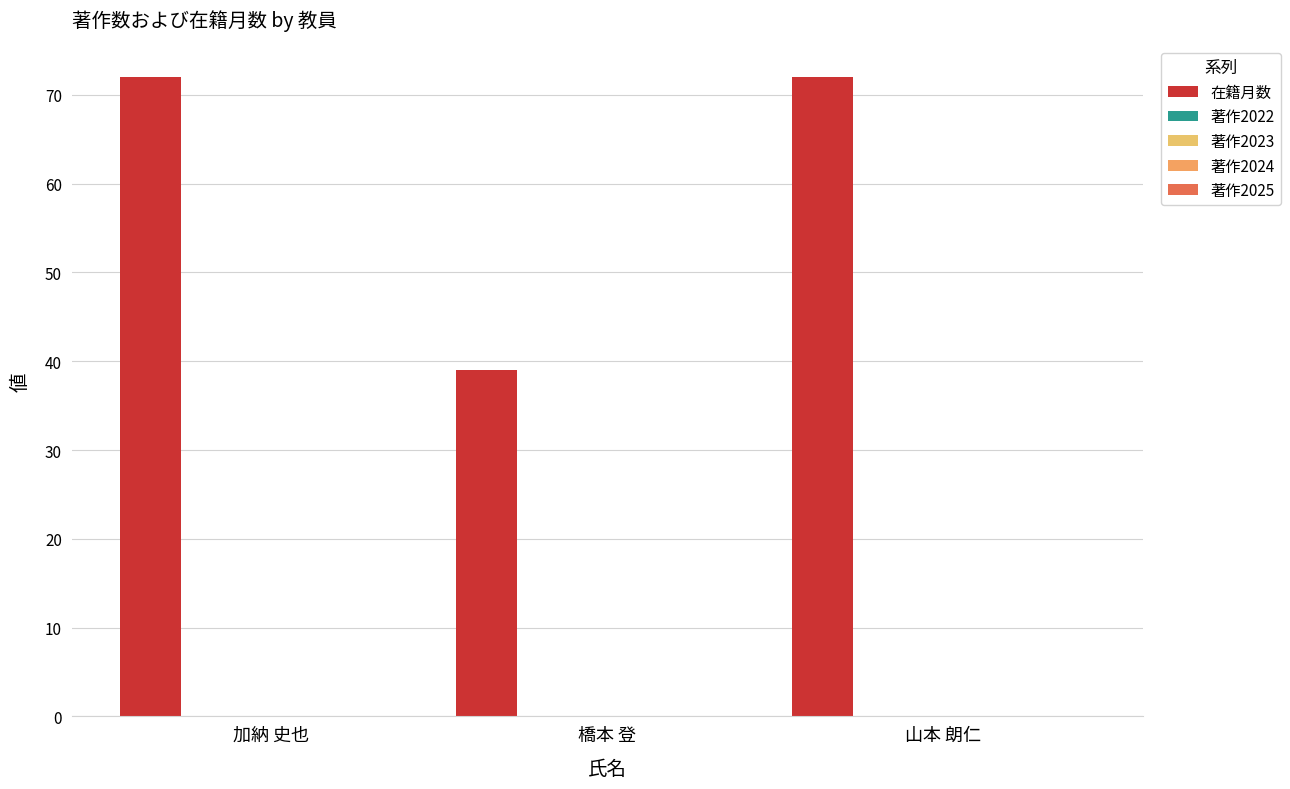

Reading left to right, list all the values displayed in this chart.

在籍月数: 加納 史也=72	橋本 登=39	山本 朗仁=72
著作2022: 加納 史也=0	橋本 登=0	山本 朗仁=0
著作2023: 加納 史也=0	橋本 登=0	山本 朗仁=0
著作2024: 加納 史也=0	橋本 登=0	山本 朗仁=0
著作2025: 加納 史也=0	橋本 登=0	山本 朗仁=0